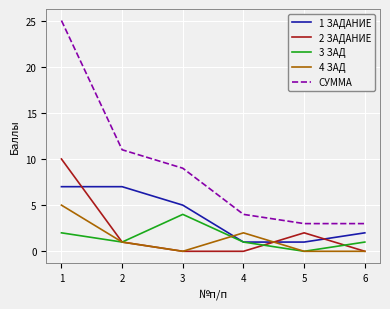

What are all the series names shown in the legend?

1 ЗАДАНИЕ, 2 ЗАДАНИЕ, 3 ЗАД, 4 ЗАД, СУММА